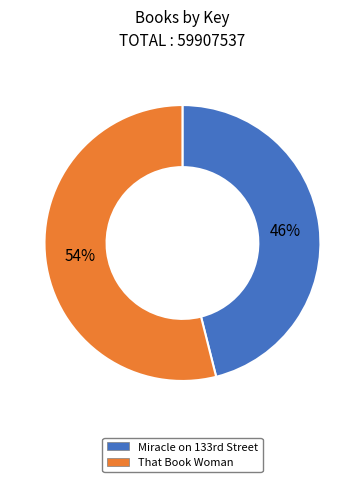

What is the smallest slice in the pie chart?

Miracle on 133rd Street